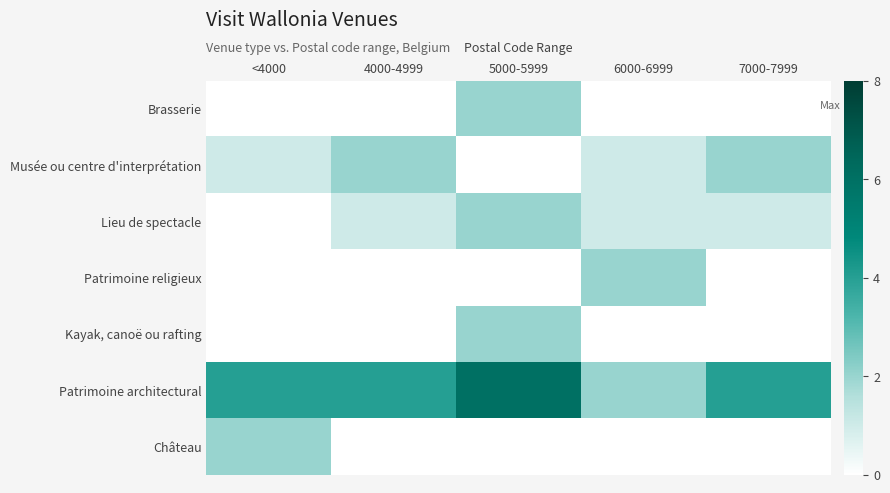

Reading right to left, what are all the values shown in this chart?

Brasserie: 7000-7999=0	6000-6999=0	5000-5999=2	4000-4999=0	<4000=0
Musée ou centre d'interprétation: 7000-7999=2	6000-6999=1	5000-5999=0	4000-4999=2	<4000=1
Lieu de spectacle: 7000-7999=1	6000-6999=1	5000-5999=2	4000-4999=1	<4000=0
Patrimoine religieux: 7000-7999=0	6000-6999=2	5000-5999=0	4000-4999=0	<4000=0
Kayak, canoë ou rafting: 7000-7999=0	6000-6999=0	5000-5999=2	4000-4999=0	<4000=0
Patrimoine architectural: 7000-7999=4	6000-6999=2	5000-5999=6	4000-4999=4	<4000=4
Château: 7000-7999=0	6000-6999=0	5000-5999=0	4000-4999=0	<4000=2